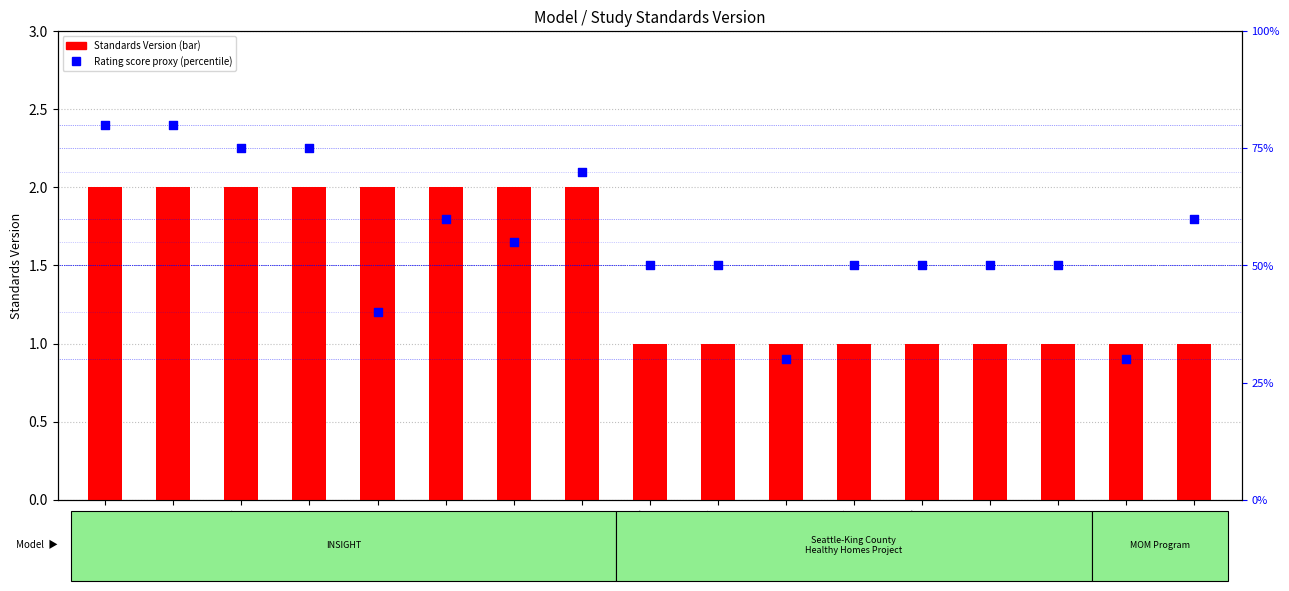

Which series has the largest Y range (max minus min)?

Rating score (proxy)